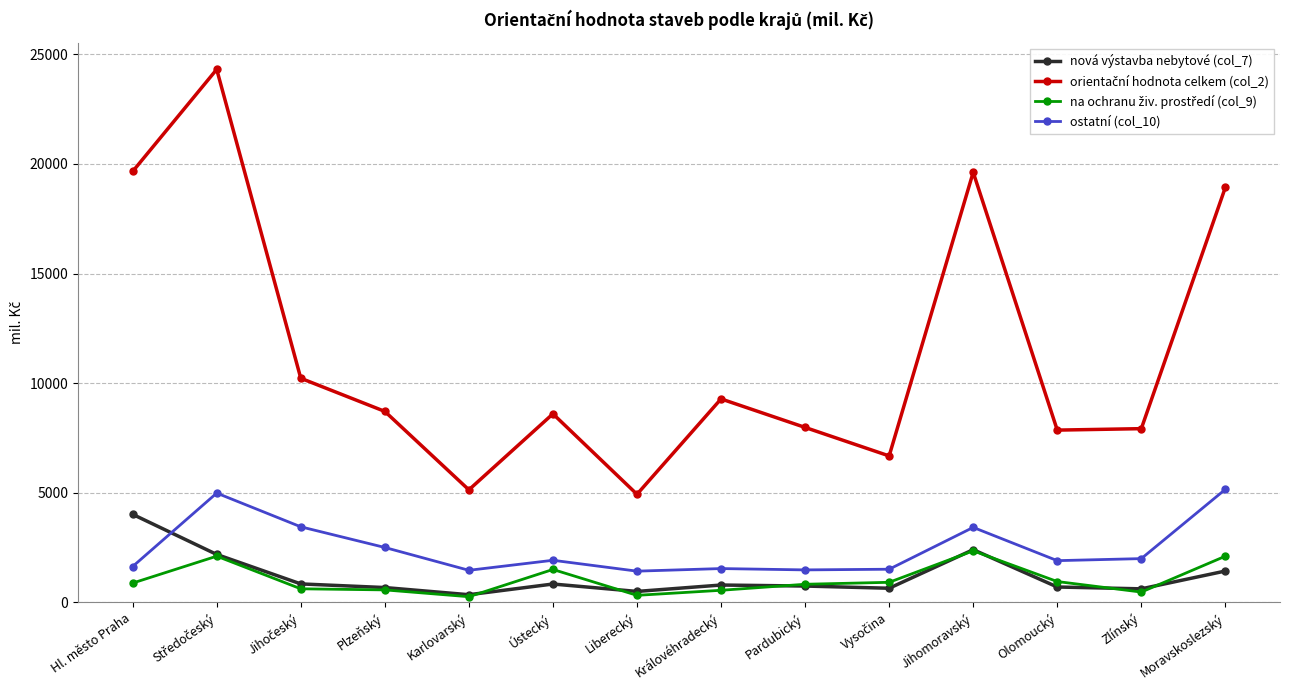

Which series ends up on top after the final intersection of ostatní (col_10) and nová výstavba nebytové (col_7)?

ostatní (col_10)